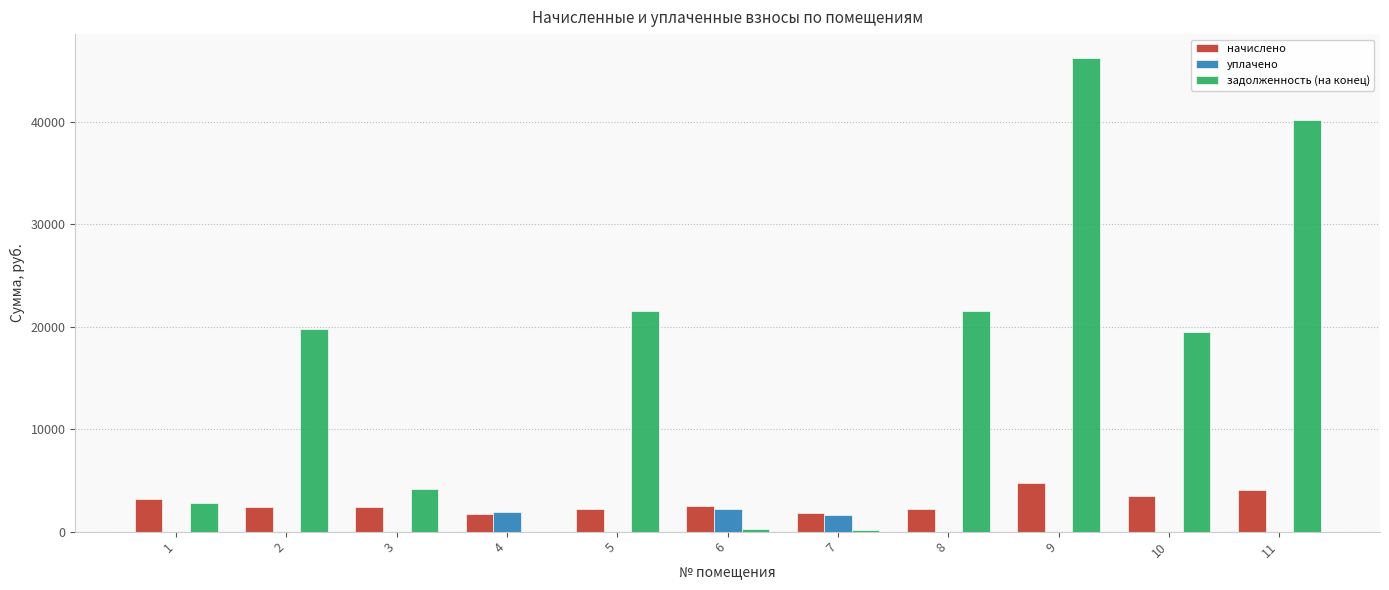

What is the difference between the начислено values at 6 and 1?

768.0